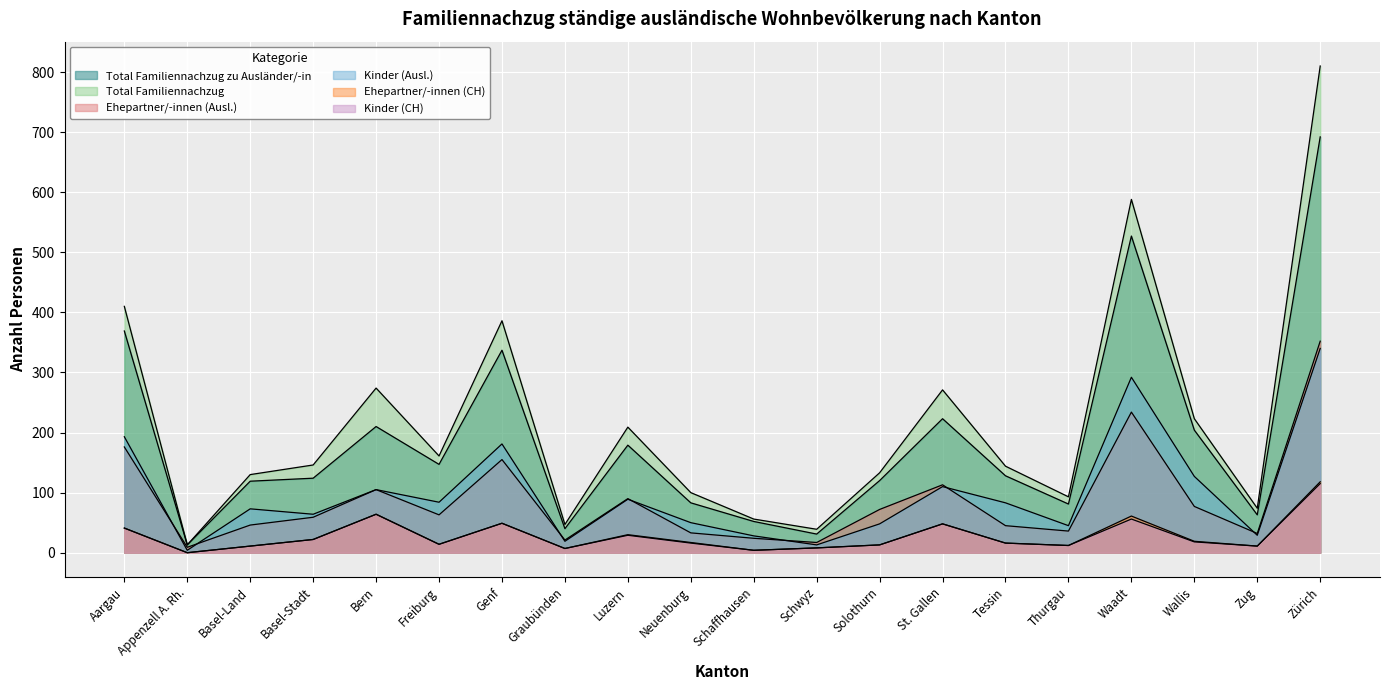

What is the maximum value shown in the chart?

810